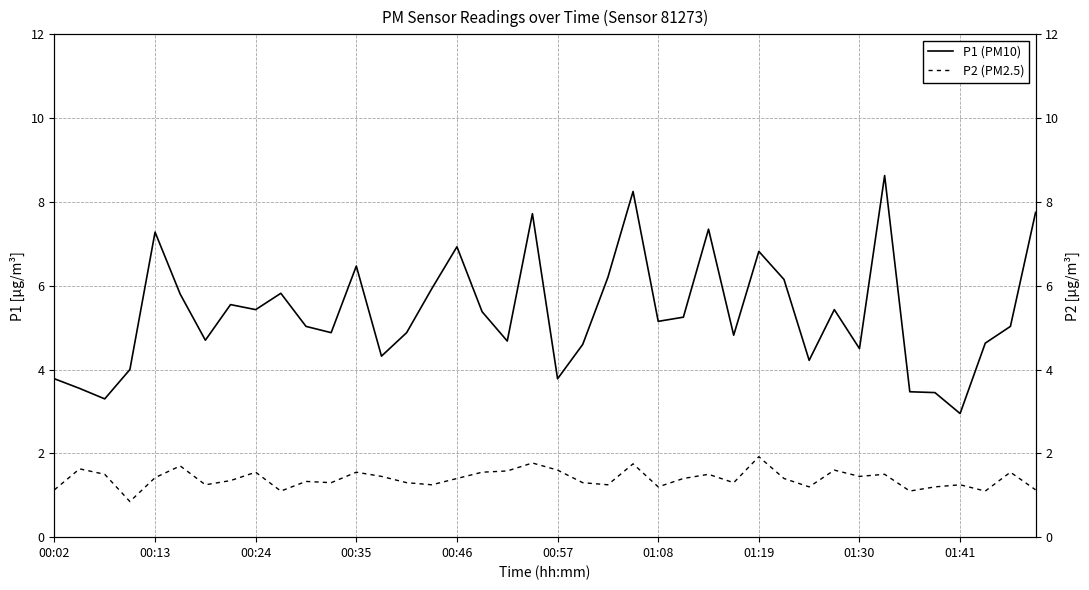

What is the approximate value of P2 (PM2.5) at 10?

1.3